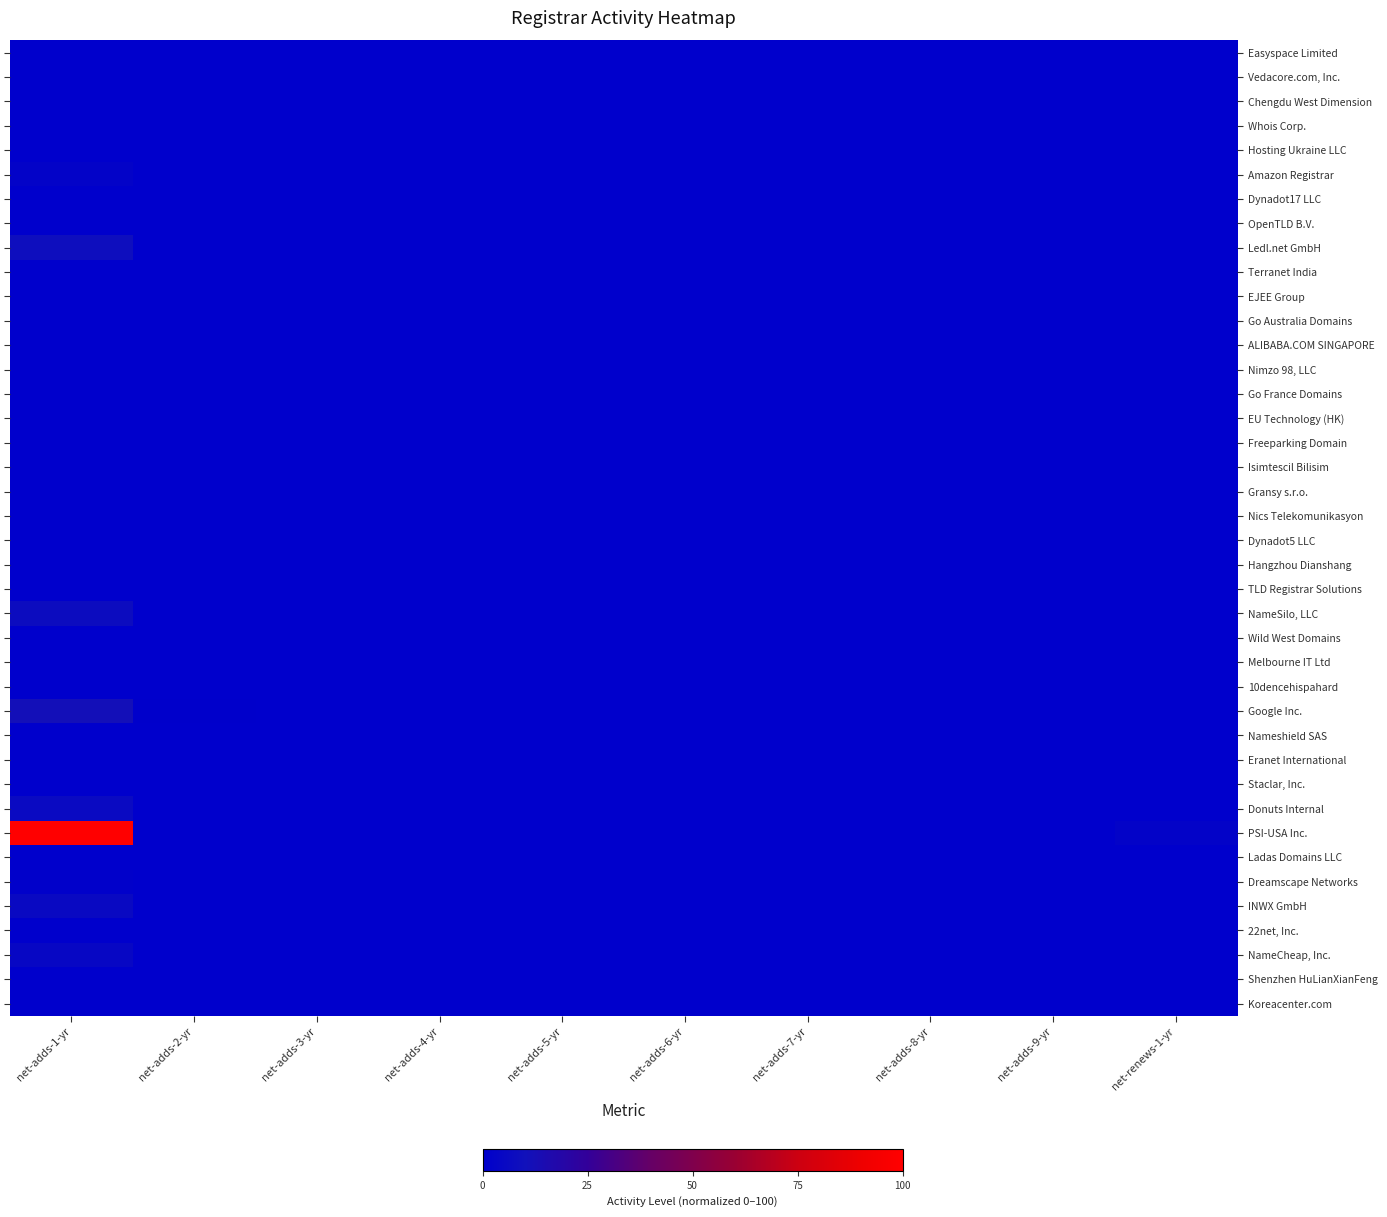

Which label corresponds to the smallest value in the chart?

net-adds-1-yr